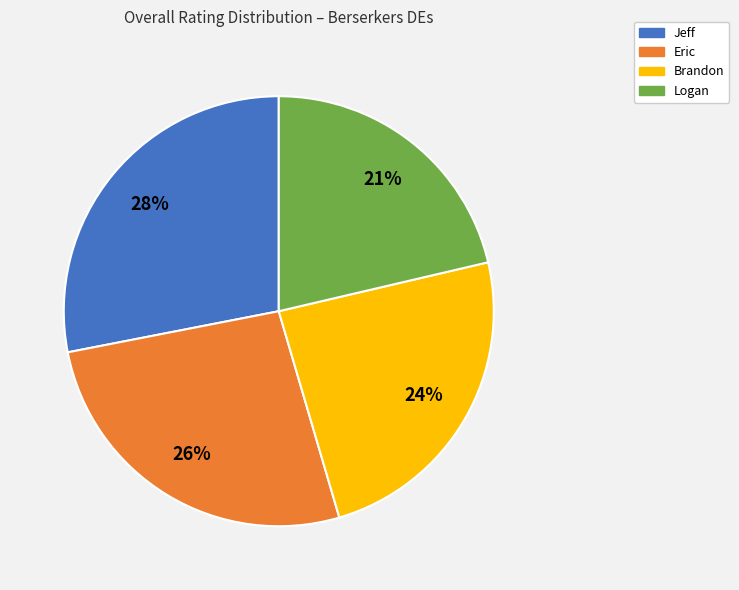

Does Jeff represent more than half of the total?

No